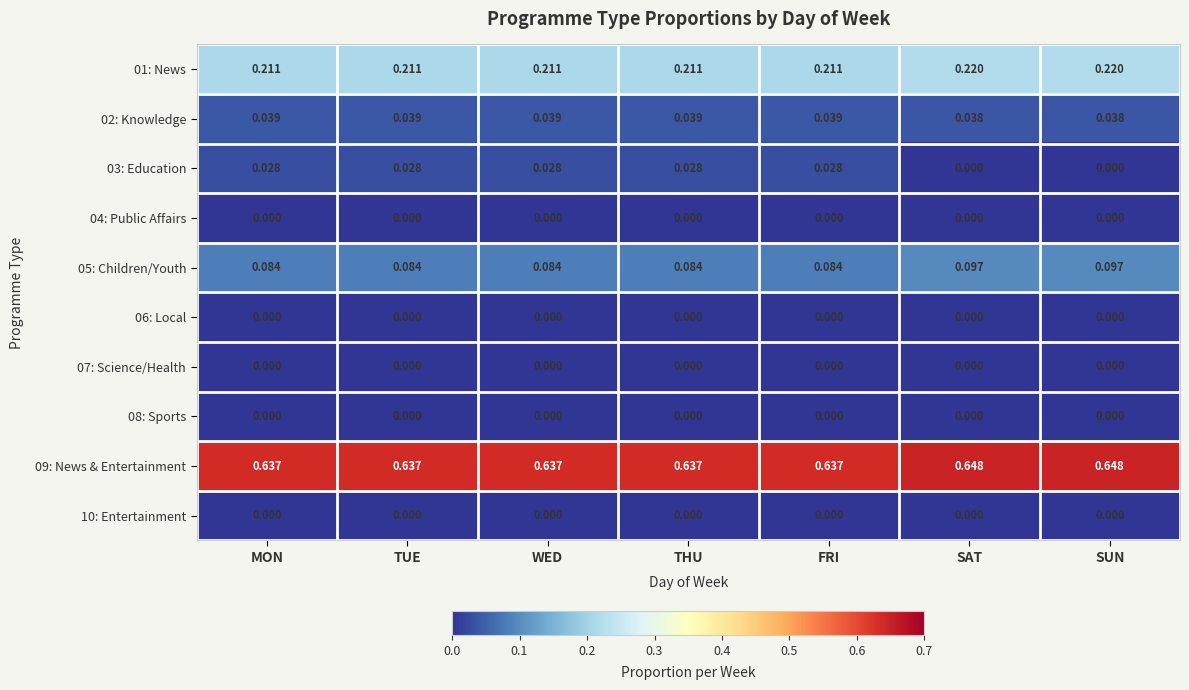

Is the value of 01: News at TUE greater than the value of 05: Children/Youth at WED?

Yes